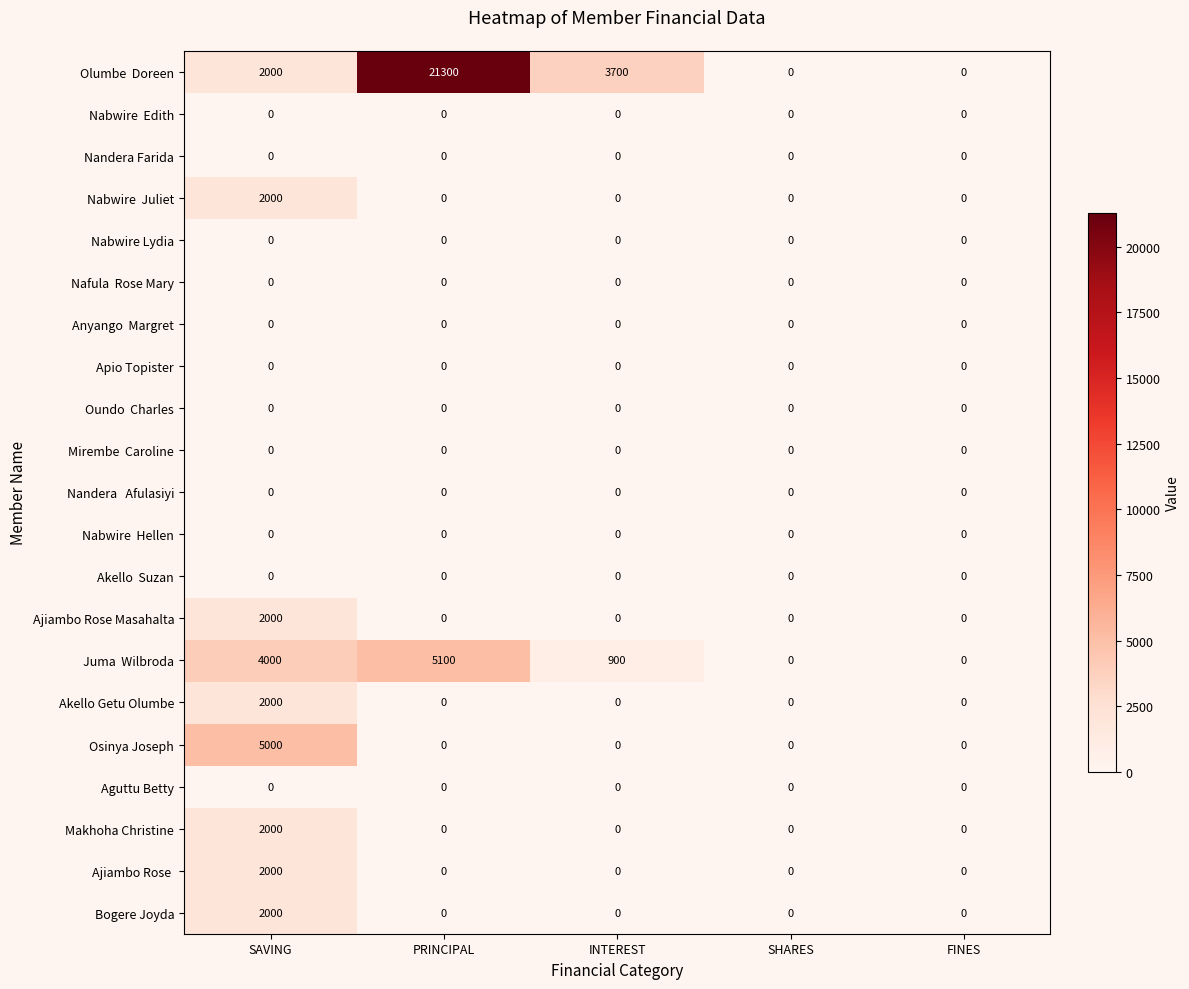

At how many categories does at least one series exceed 18796?

1